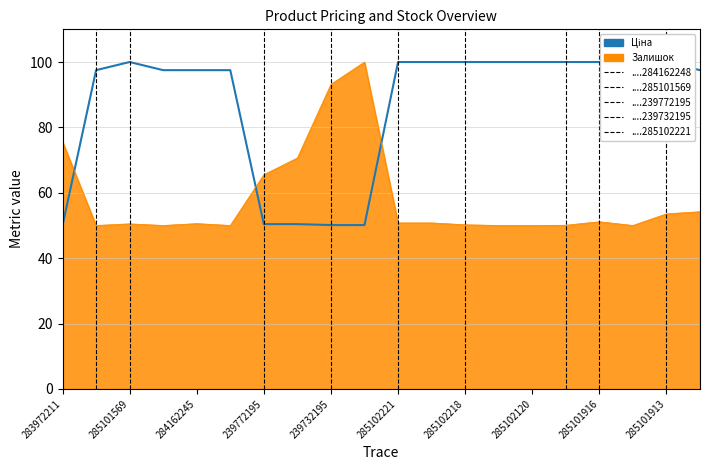

What is the value of the 1st point from the left?

50.0